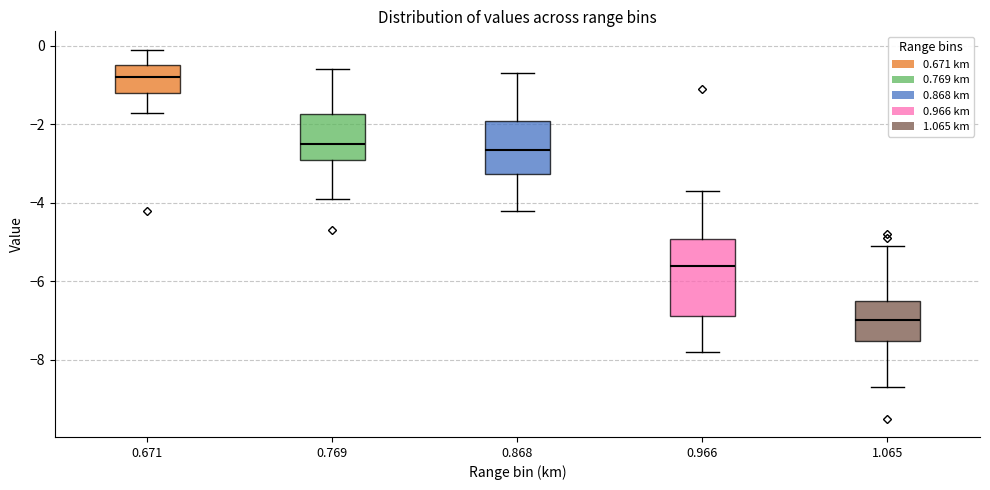

Reading left to right, read every box against the y-axis: the position of its median line, the range the box covers, and the ends of its whiskers. The values are not printed on the chart, so give them approximately, as read against the axis.

0.671: median -0.8, box -1.2 to -0.4, whiskers -1.6 to 0.0
0.769: median -2.4, box -2.8 to -1.8, whiskers -3.8 to -0.6
0.868: median -2.6, box -3.2 to -2.0, whiskers -4.2 to -0.6
0.966: median -5.6, box -6.8 to -5.0, whiskers -7.8 to -3.6
1.065: median -7.0, box -7.6 to -6.4, whiskers -8.6 to -5.0